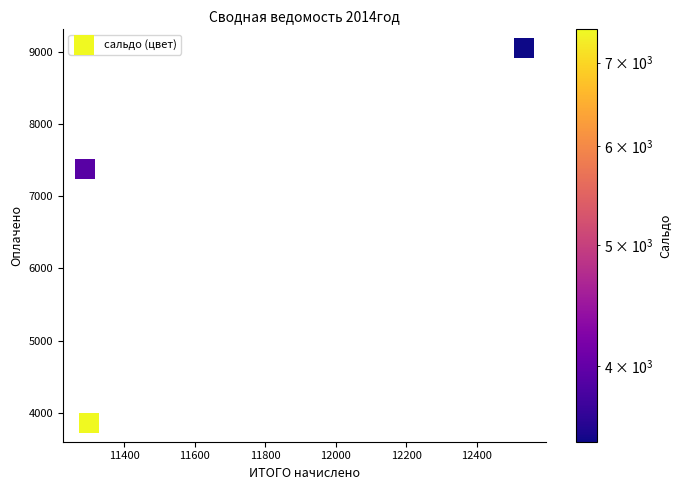

What Y value in the scatter plot is closest to 6456?

7377.5